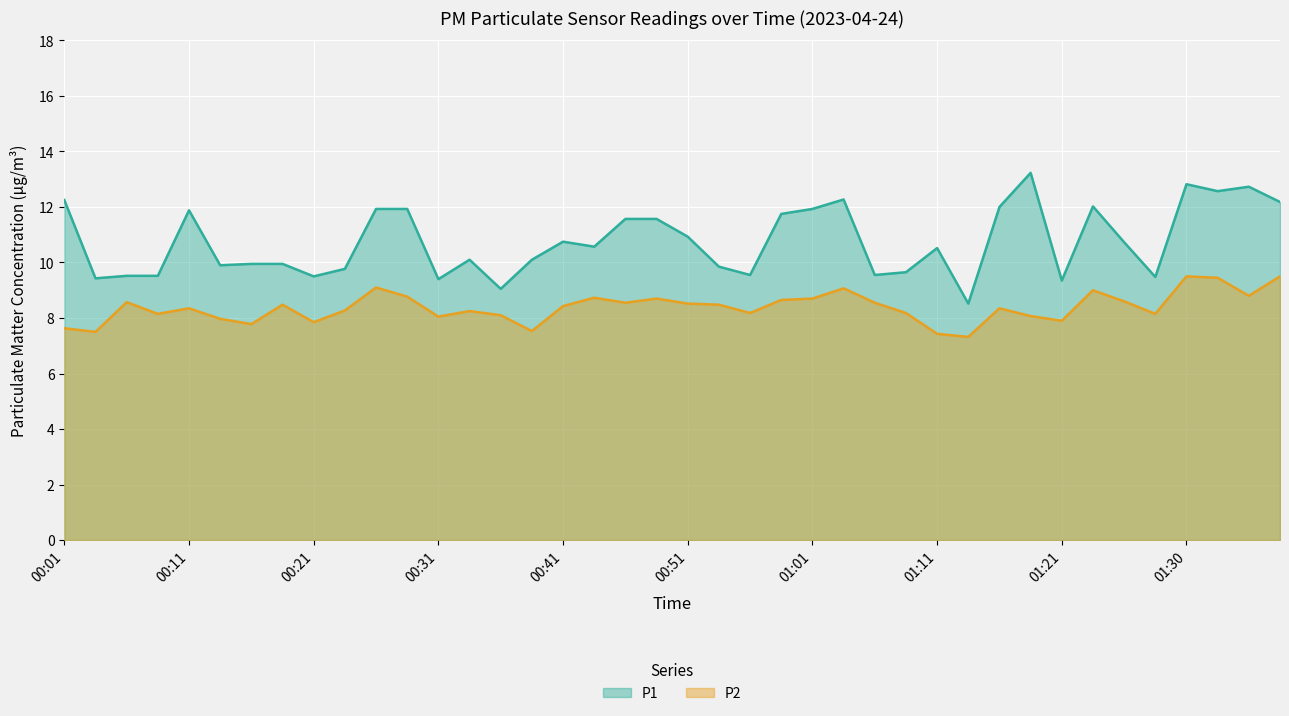

What is the difference between the maximum and second lowest values in the P2 series?

2.1